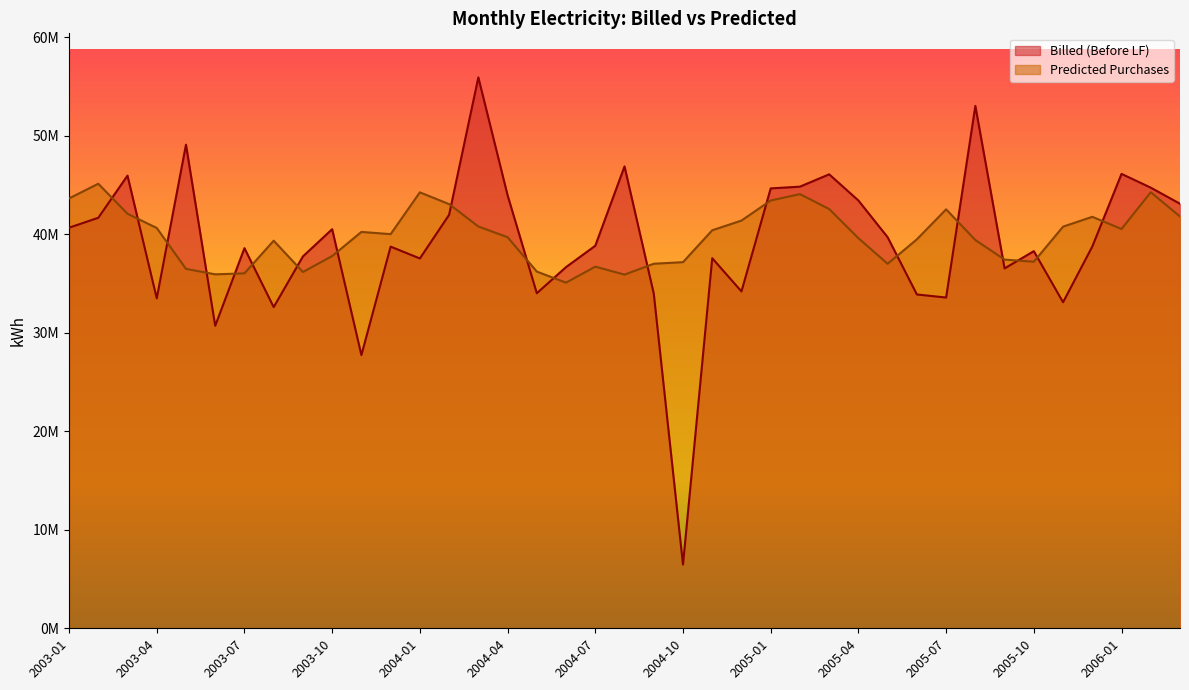

What is the total value across all series at 2005-12?

80549717.2